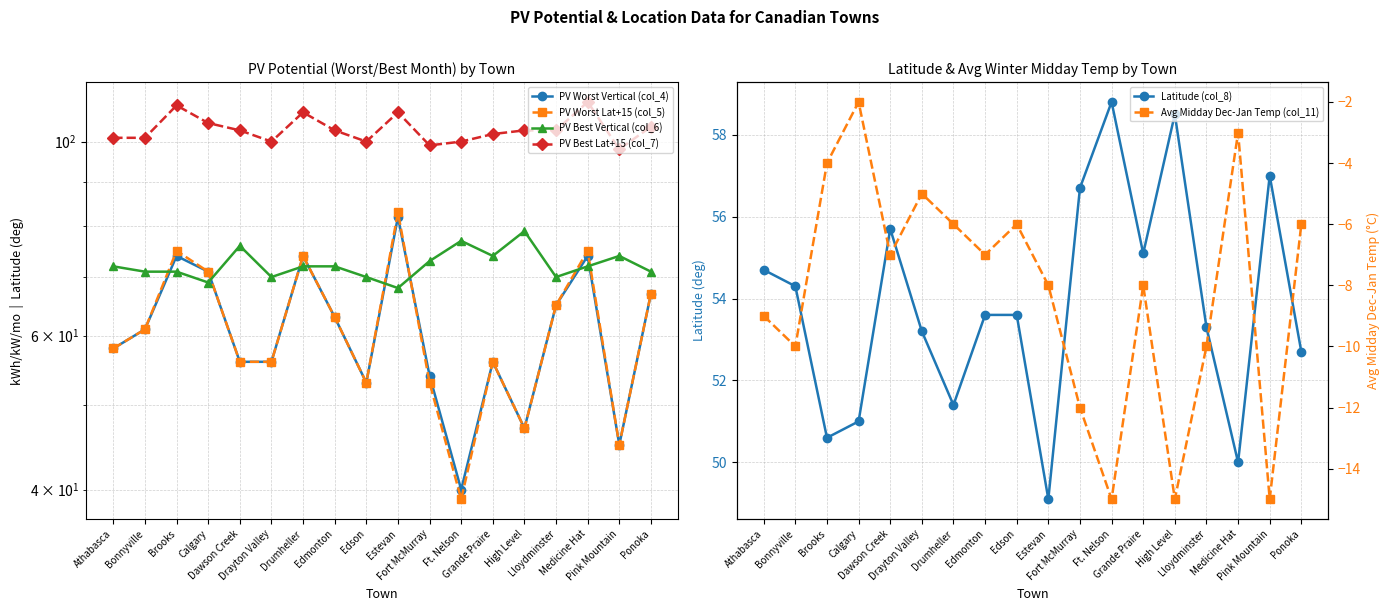

Between Grande Praire and Ponoka, which is larger?

Ponoka